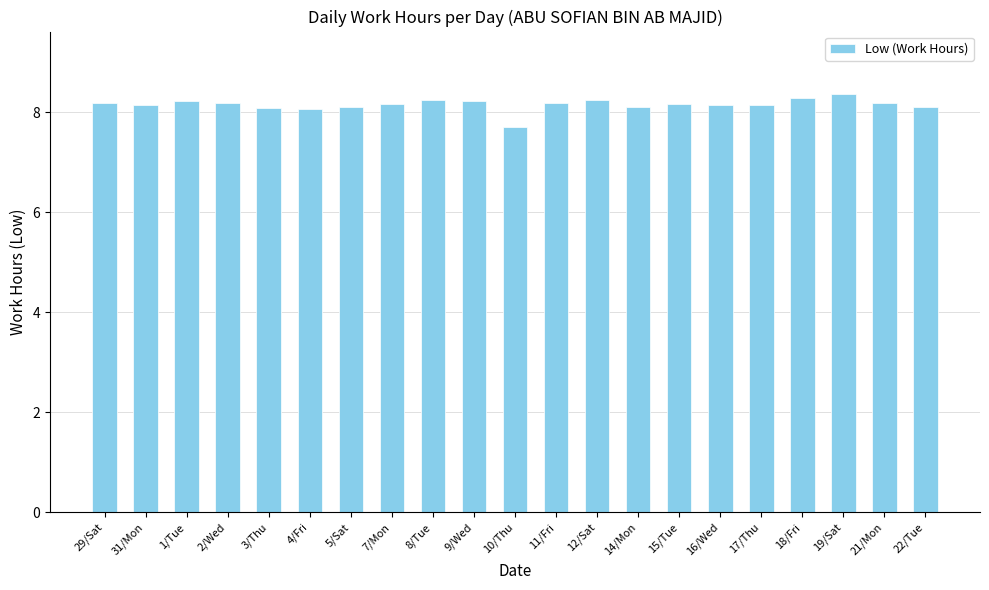

How many data points does each series have?

21